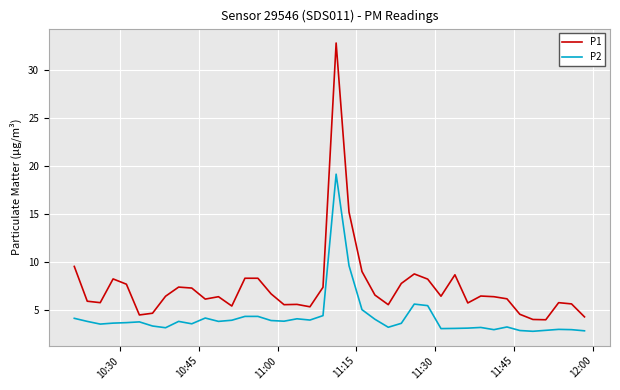

List the series in order of their overall mean, highest first.

P1, P2